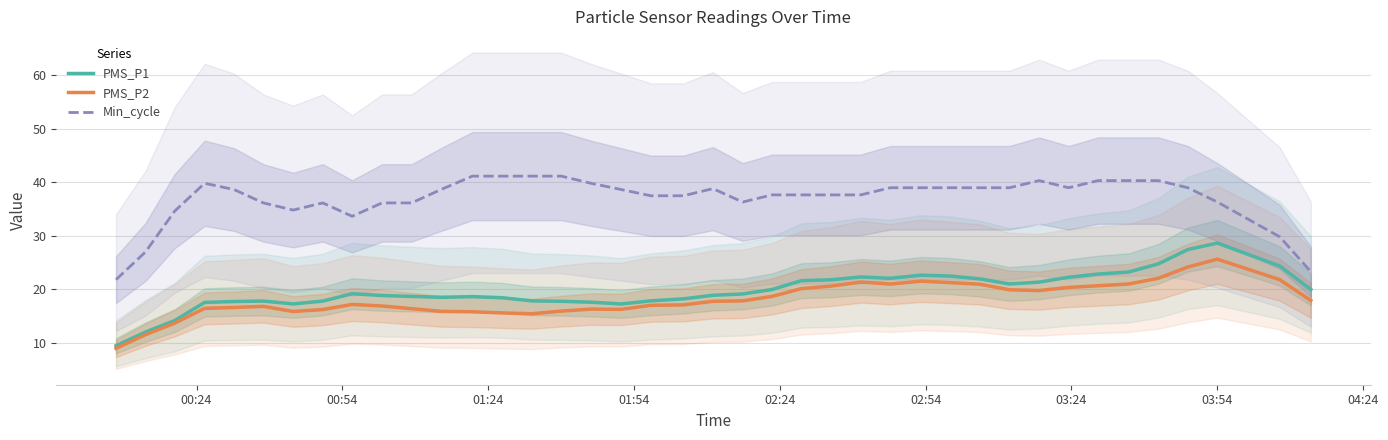

What is the difference between the maximum and minimum values in the PMS_P1 series?

19.2